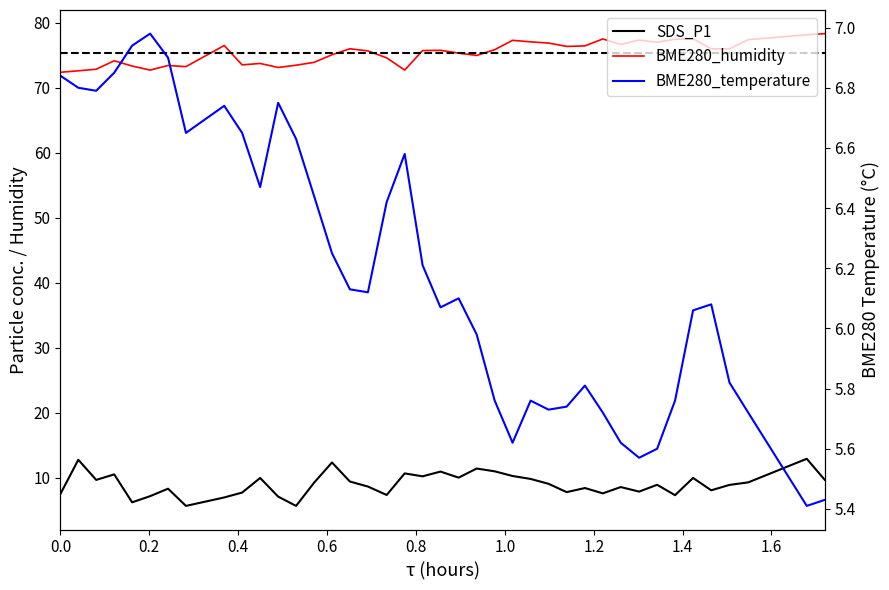

What is the highest value of the BME280_humidity series?

78.4